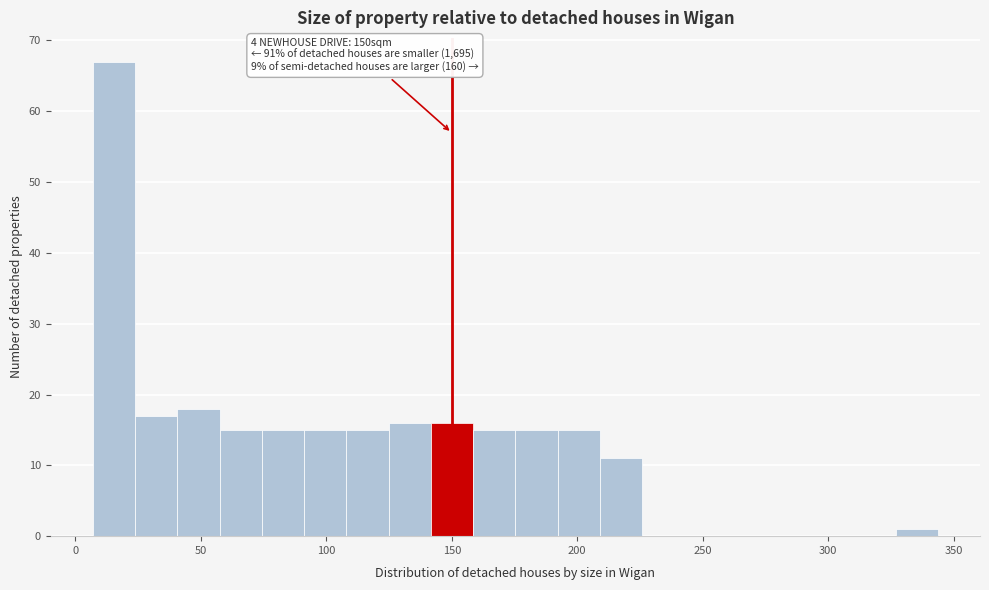

Read against the x-axis, roughly where is the centre of the tallest bar?

15